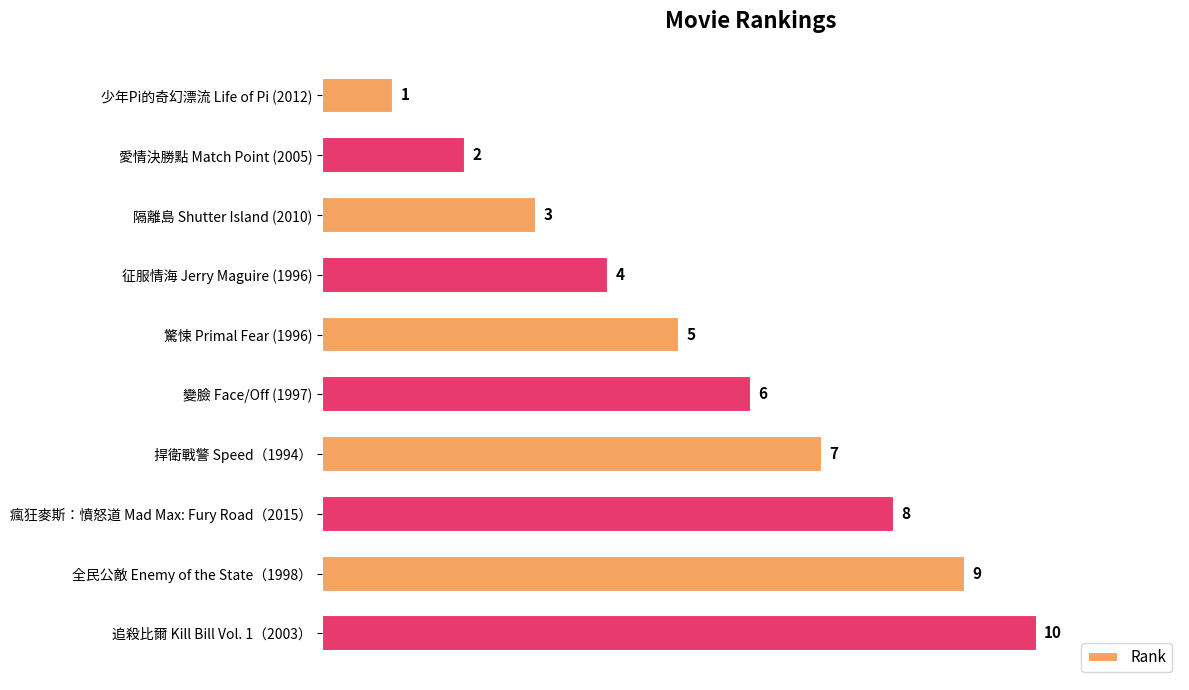

At which category does the chart reach its peak across all series?

追殺比爾 Kill Bill Vol. 1（2003）